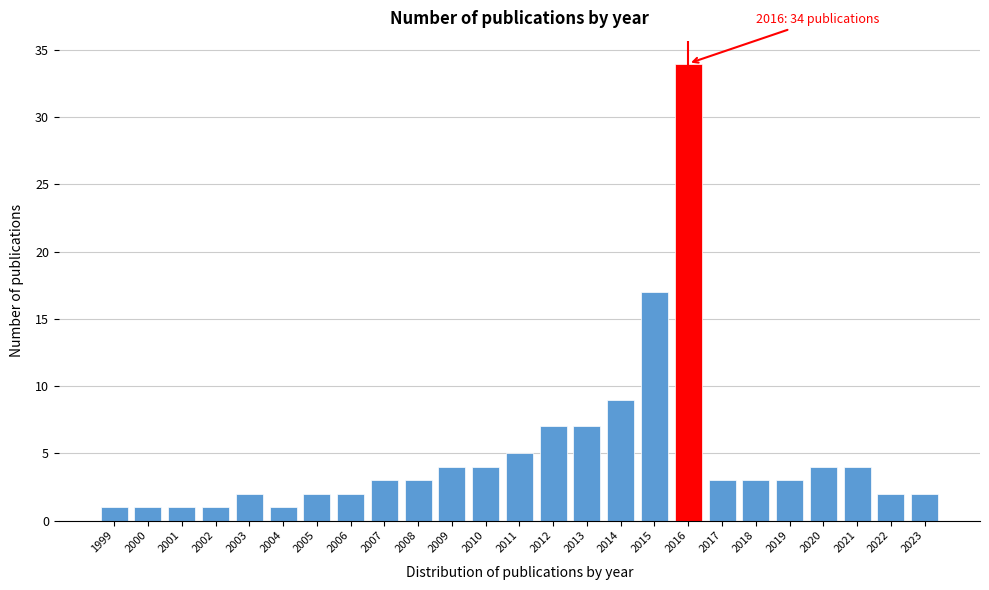

Reading right to left, what are all the values shown in this chart?

2023=2	2022=2	2021=4	2020=4	2019=3	2018=3	2017=3	2016=34	2015=17	2014=9	2013=7	2012=7	2011=5	2010=4	2009=4	2008=3	2007=3	2006=2	2005=2	2004=1	2003=2	2002=1	2001=1	2000=1	1999=1